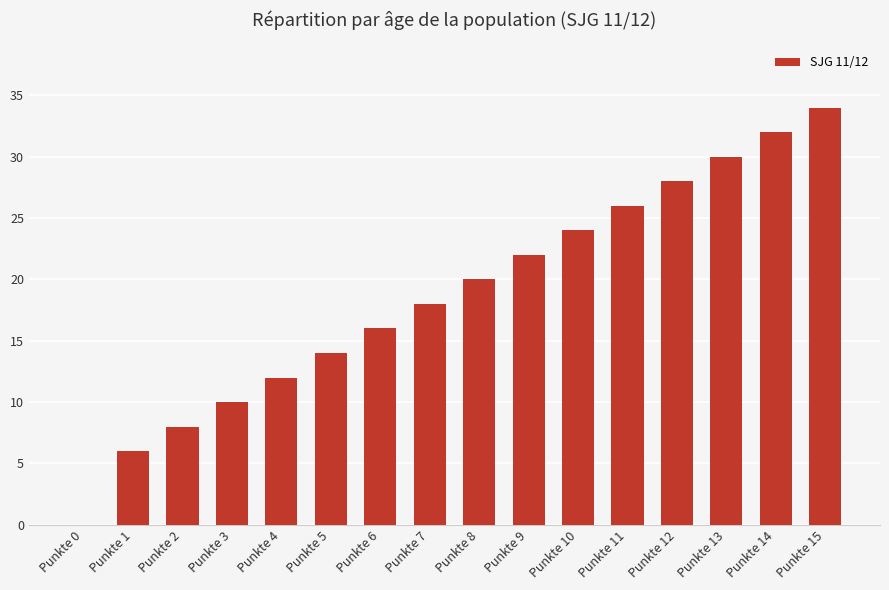

Are the bars horizontal?

No